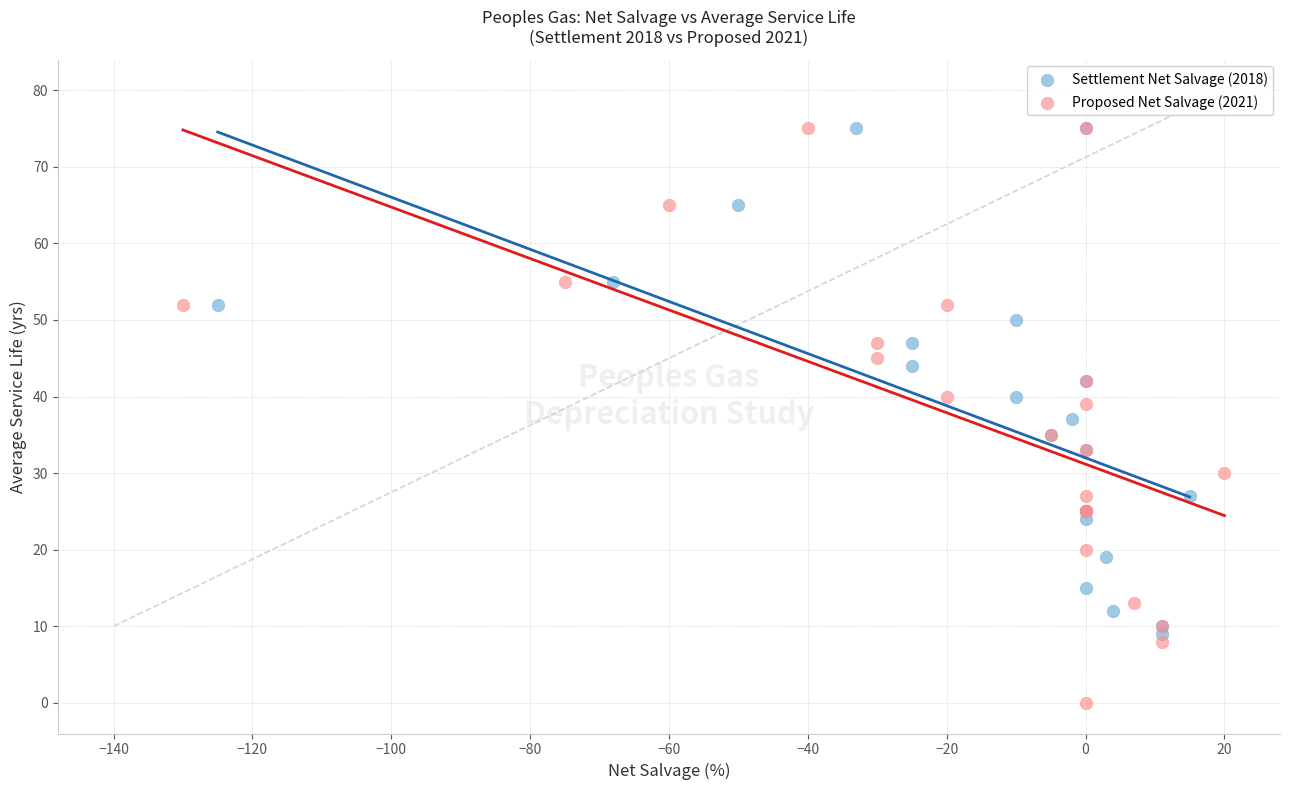

Which series contains the lowest Y value?

Proposed Net Salvage (2021)